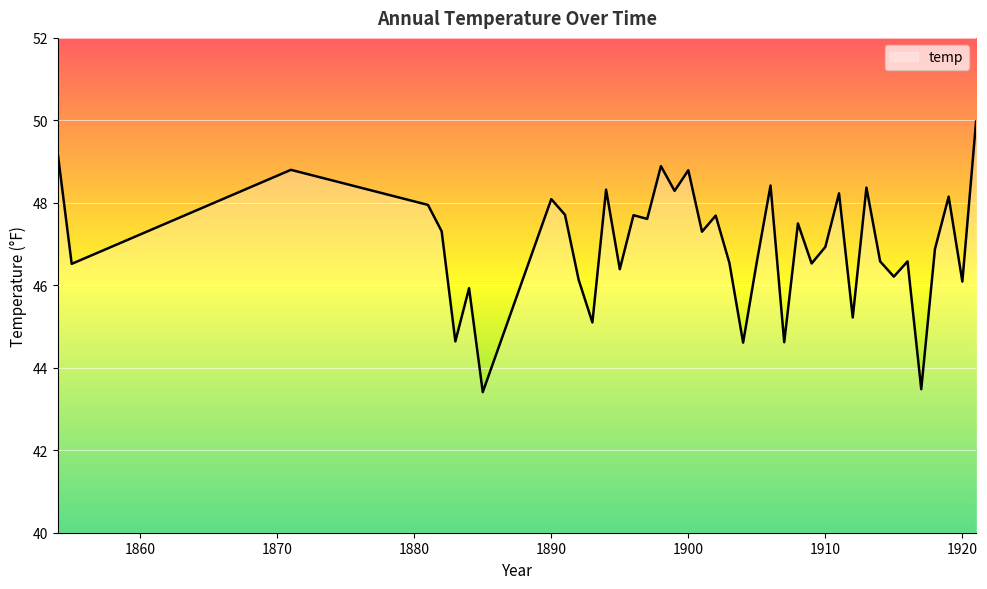

What is the smallest value displayed?

43.4